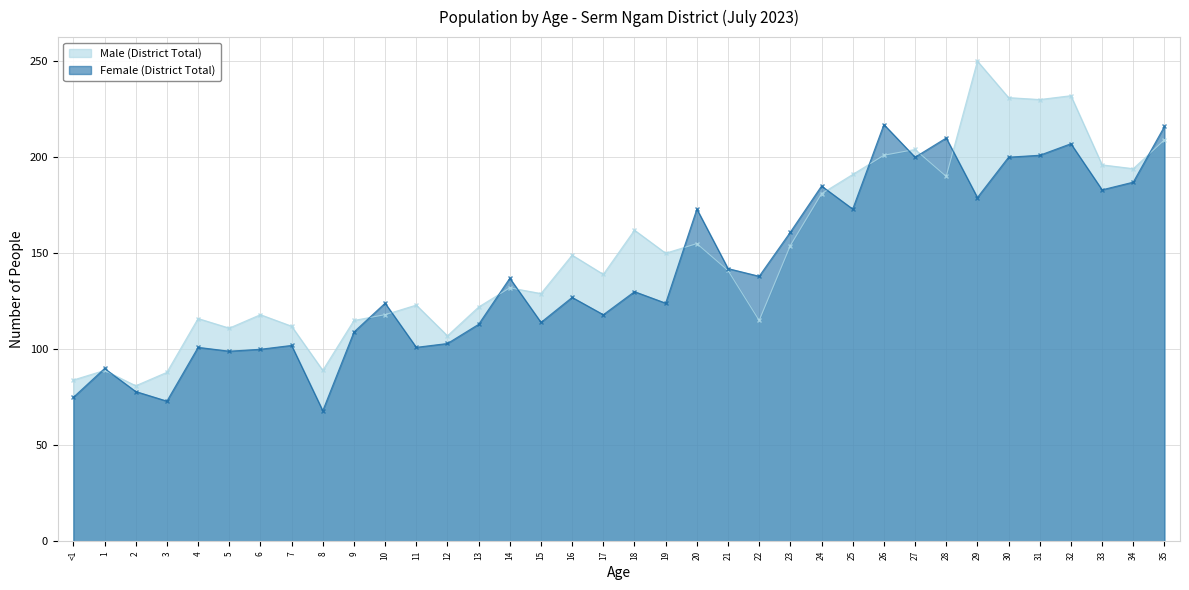

What position from the left is 10?

11